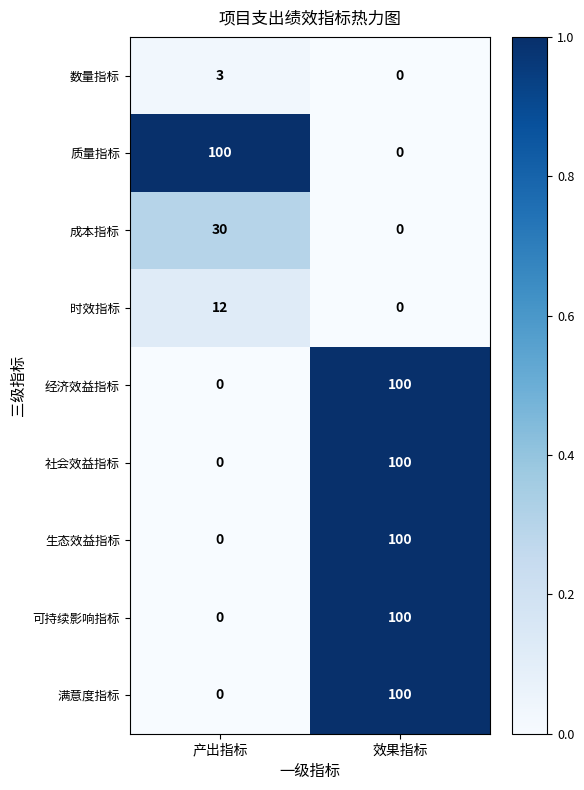

Reading left to right, extract all data points from this chart.

数量指标: 3	0
质量指标: 100	0
成本指标: 30	0
时效指标: 12	0
经济效益指标: 0	100
社会效益指标: 0	100
生态效益指标: 0	100
可持续影响指标: 0	100
满意度指标: 0	100